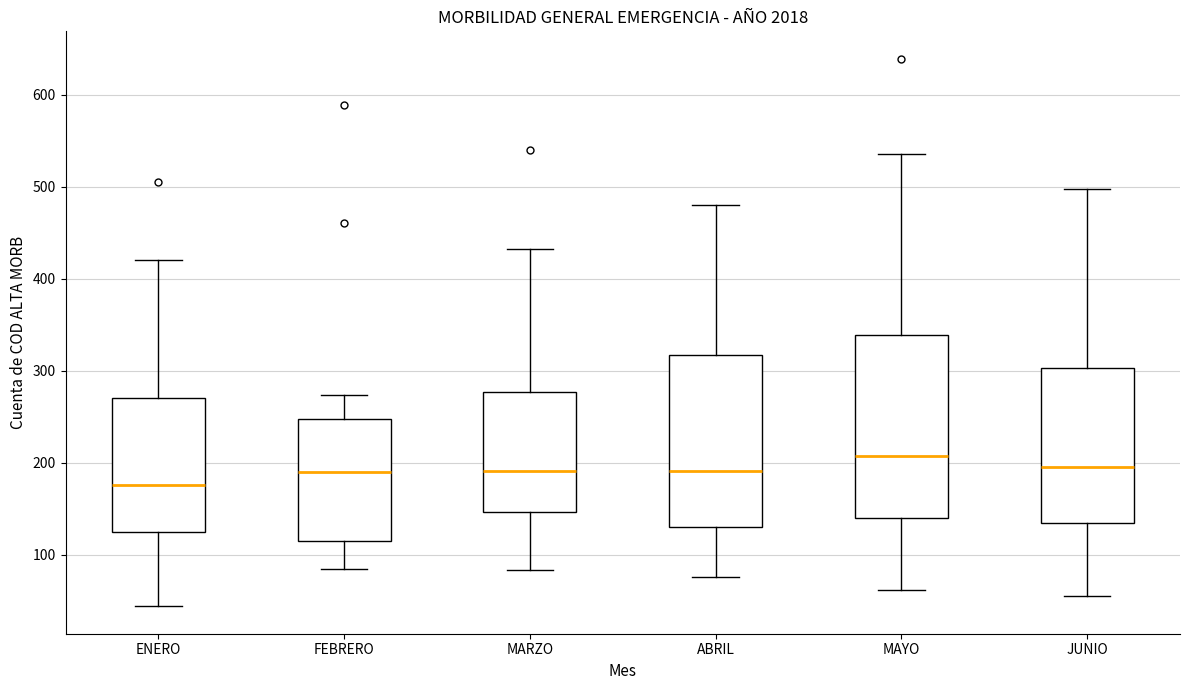

Reading left to right, transcribe this box plot: for each box, give where its median line is, the range the box spans, and where its two whiskers end, as read against the y-axis. The values are not printed on the chart, so give them approximately, as read against the axis.

ENERO: median 180, box 130 to 270, whiskers 40 to 420
FEBRERO: median 190, box 120 to 250, whiskers 90 to 270
MARZO: median 190, box 150 to 280, whiskers 80 to 430
ABRIL: median 190, box 130 to 320, whiskers 80 to 480
MAYO: median 210, box 140 to 340, whiskers 60 to 540
JUNIO: median 200, box 130 to 300, whiskers 60 to 500